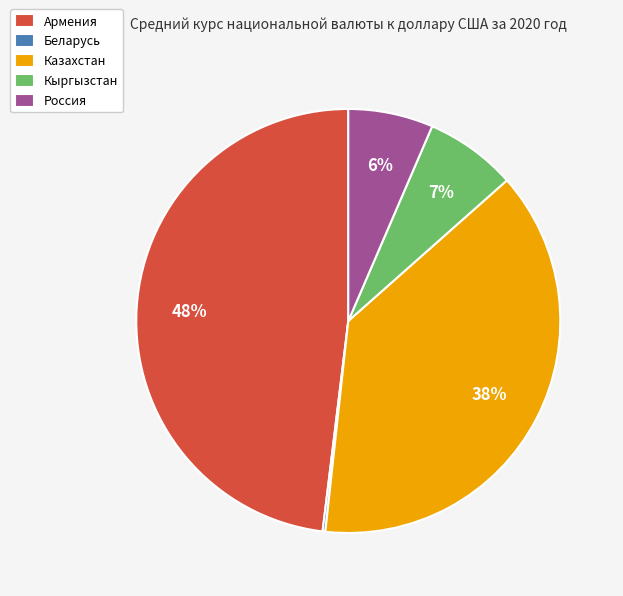

The Казахстан slice represents 38% of the pie. True or false?

True